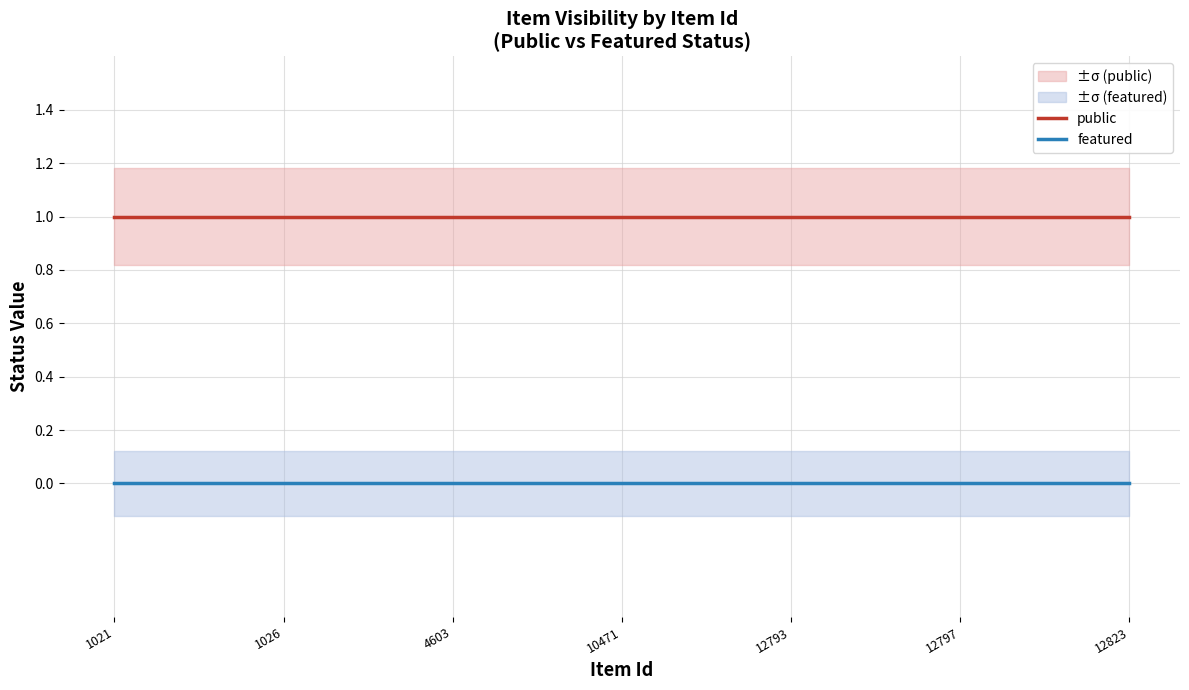

True or false: featured and public intersect in this chart.

False